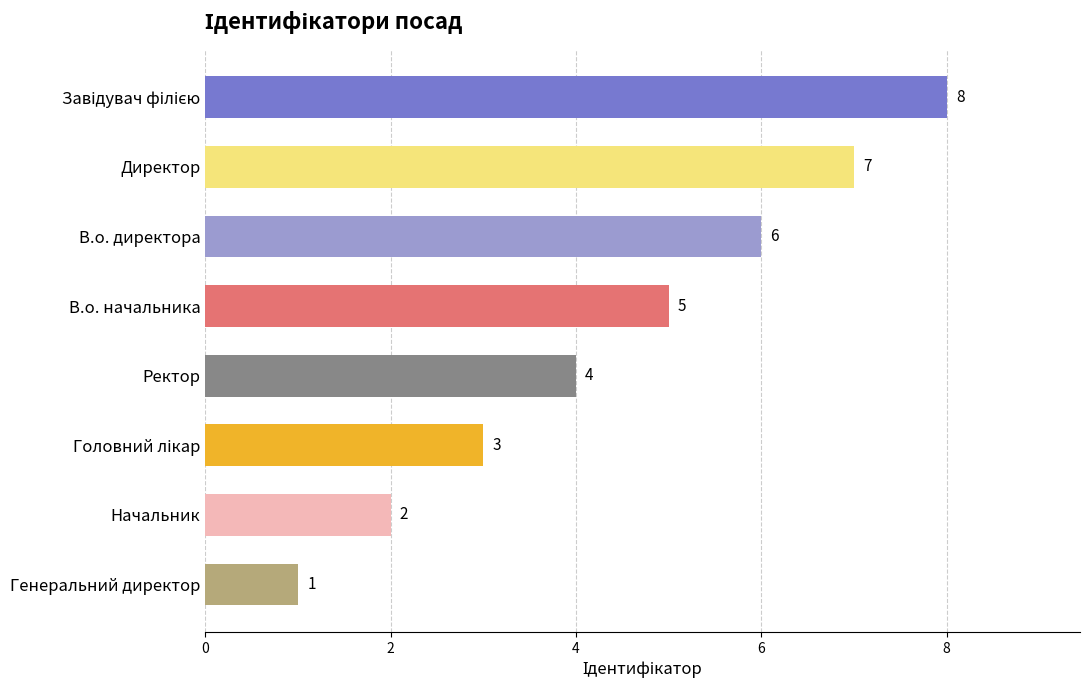

Count the number of categories in the chart.

8